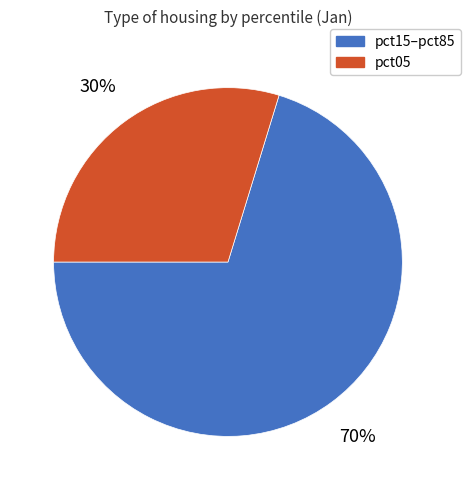

Does any single category account for the majority?

Yes